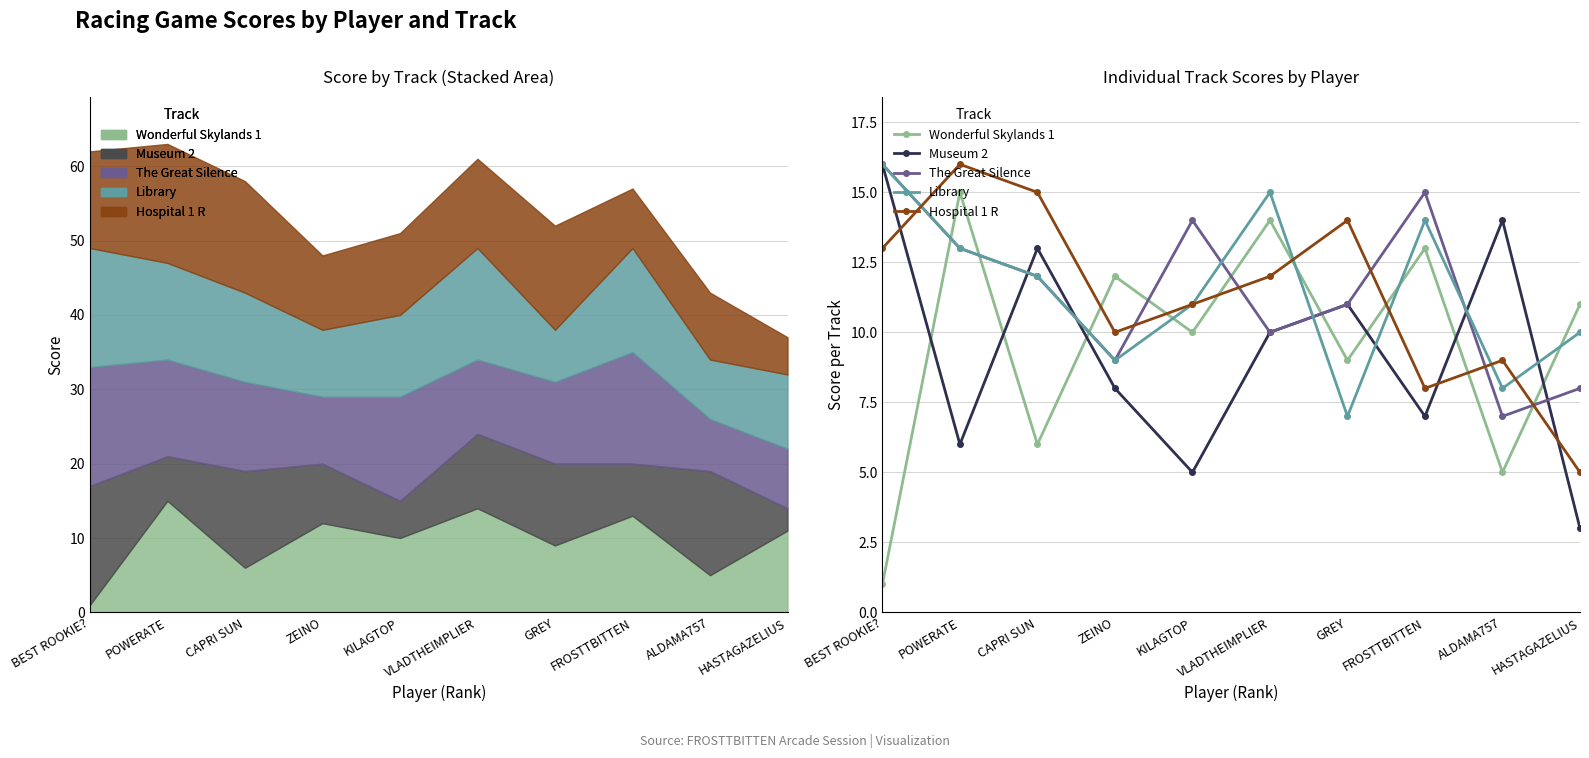

In Museum 2, how many points are higher than both neighbors (excluding endpoints)?

3